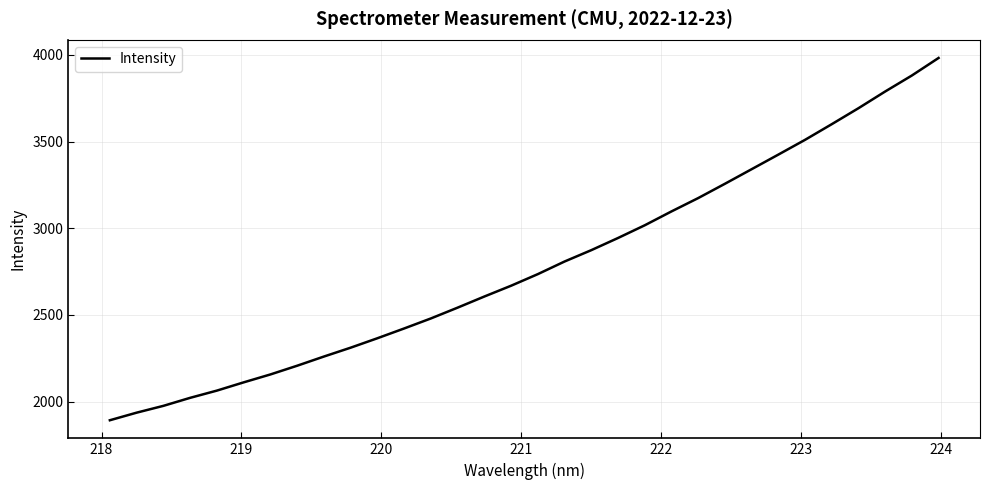

What is the minimum value shown in the chart?

1892.7